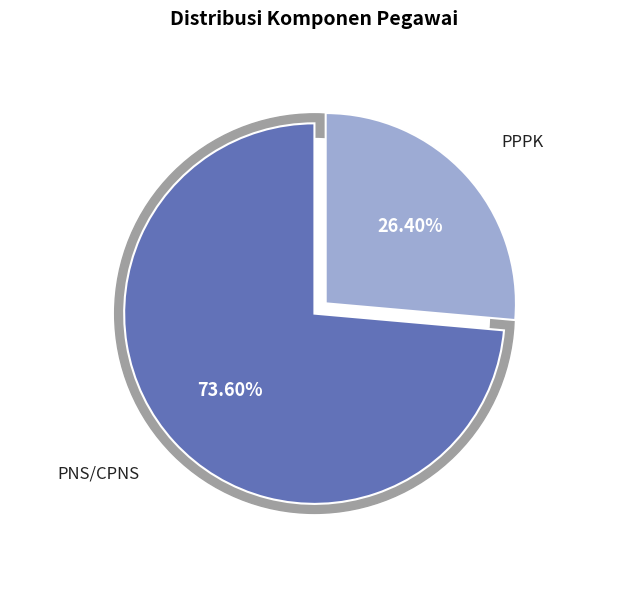

Which has a higher value, PPPK or PNS/CPNS?

PNS/CPNS